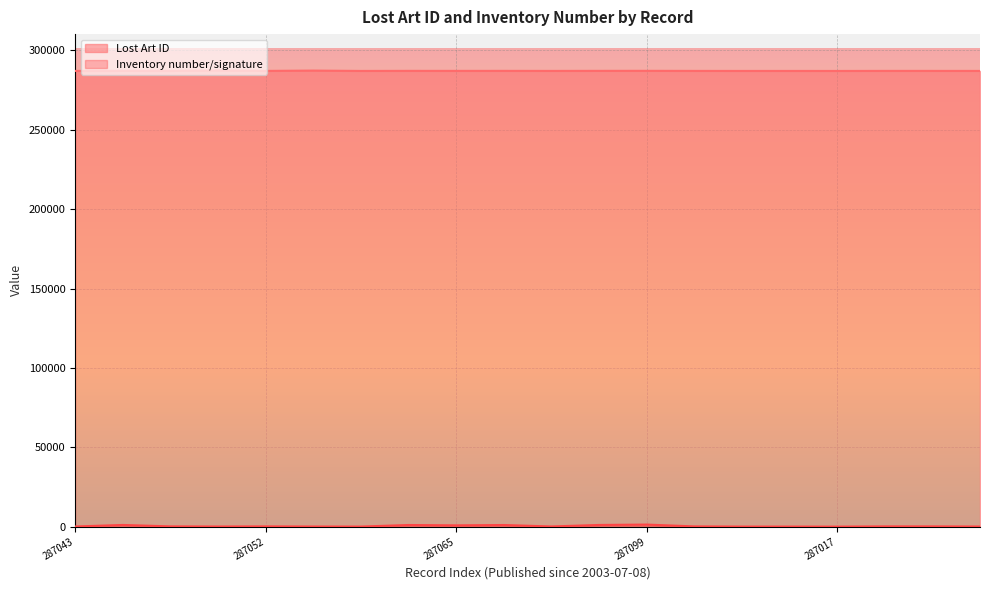

What value does the Inventory number/signature series have at 287099?

1330